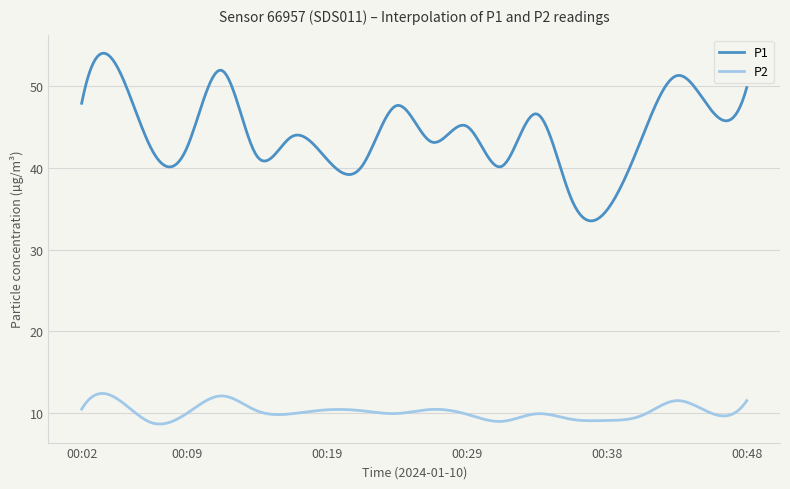

Which series has the widest spread of values?

P1